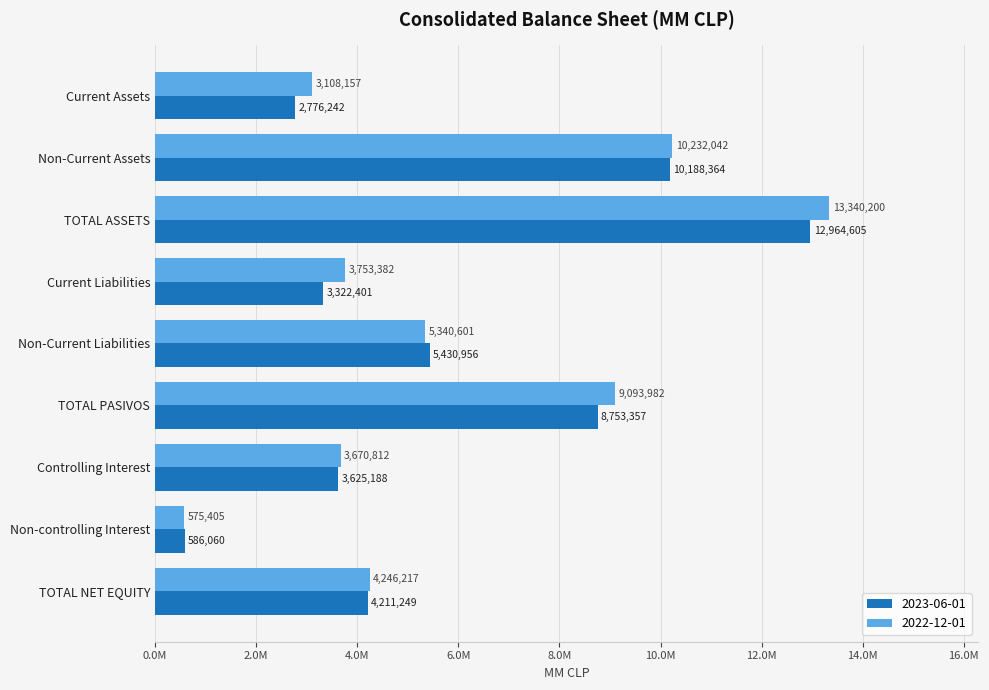

What is the maximum value for 2023-06-01?

12964605.5